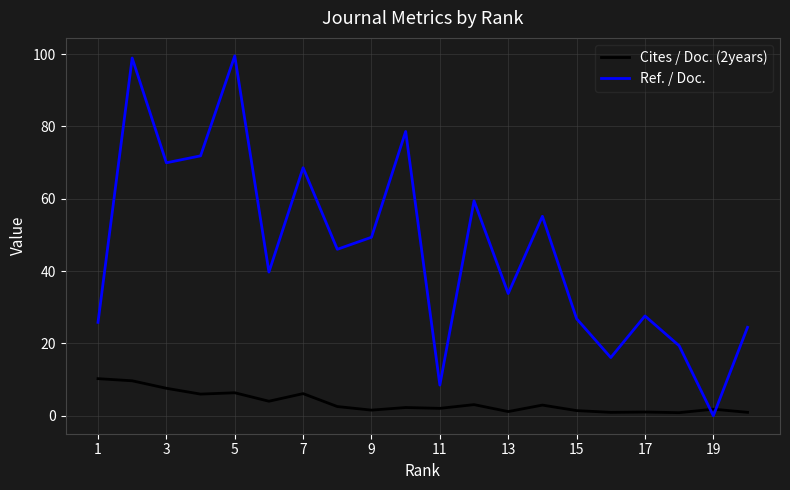

What is the greatest value displayed?

99.5